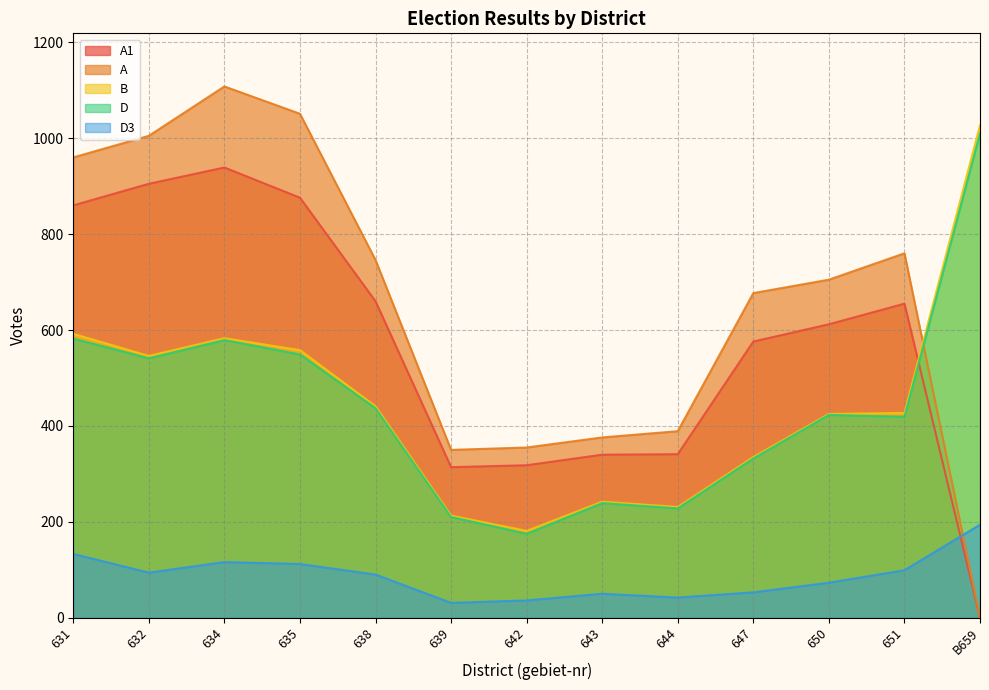

Where does the A series first go above 705?

631